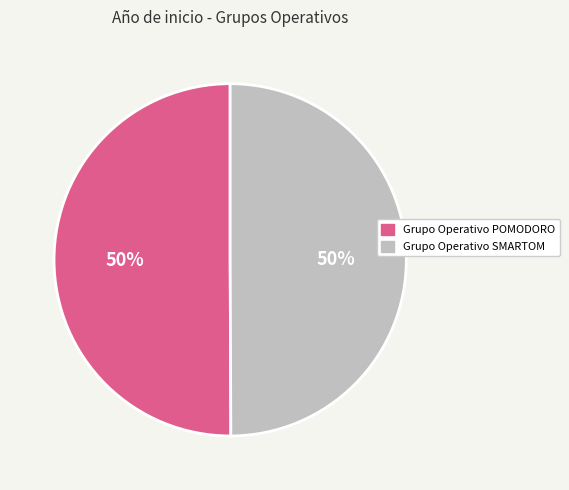

What is the ratio of the value at Grupo Operativo SMARTOM to the value at Grupo Operativo POMODORO?

1.0